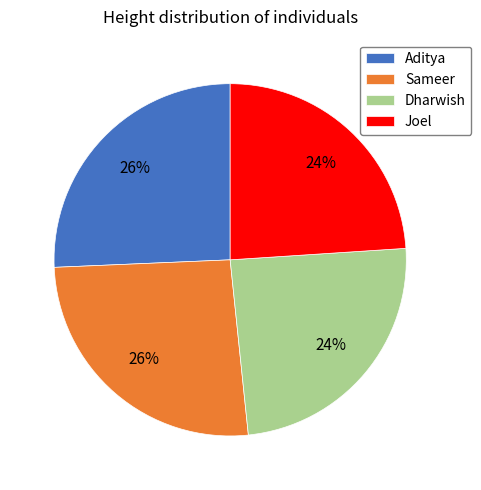

Is there a majority slice in this chart?

No